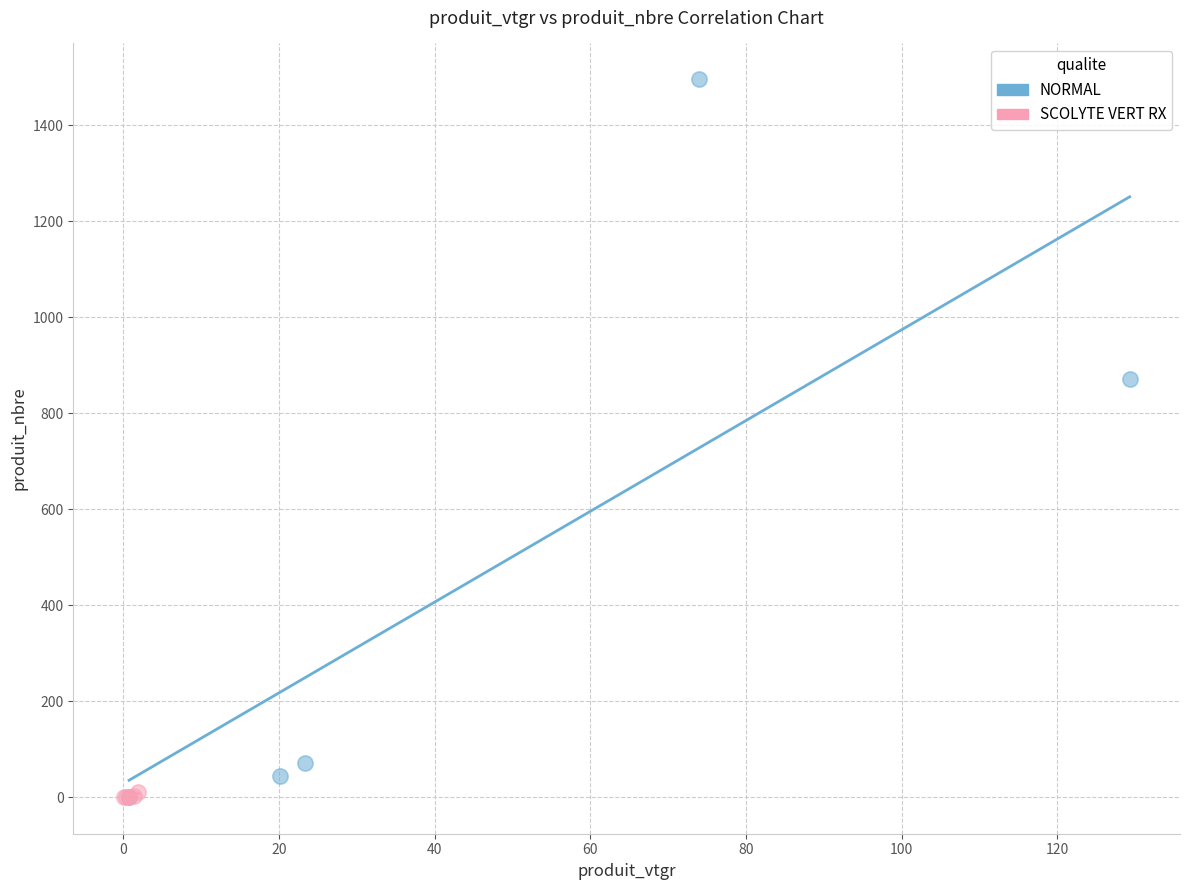

Which series reaches the maximum Y coordinate?

NORMAL